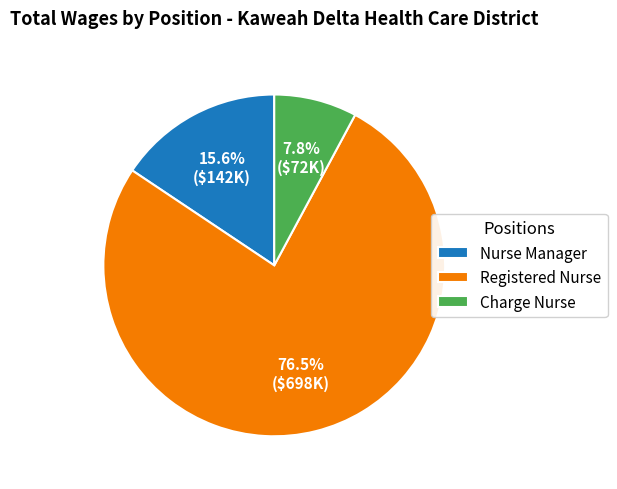

Rank the categories by value from lowest to highest.

Charge Nurse, Nurse Manager, Registered Nurse